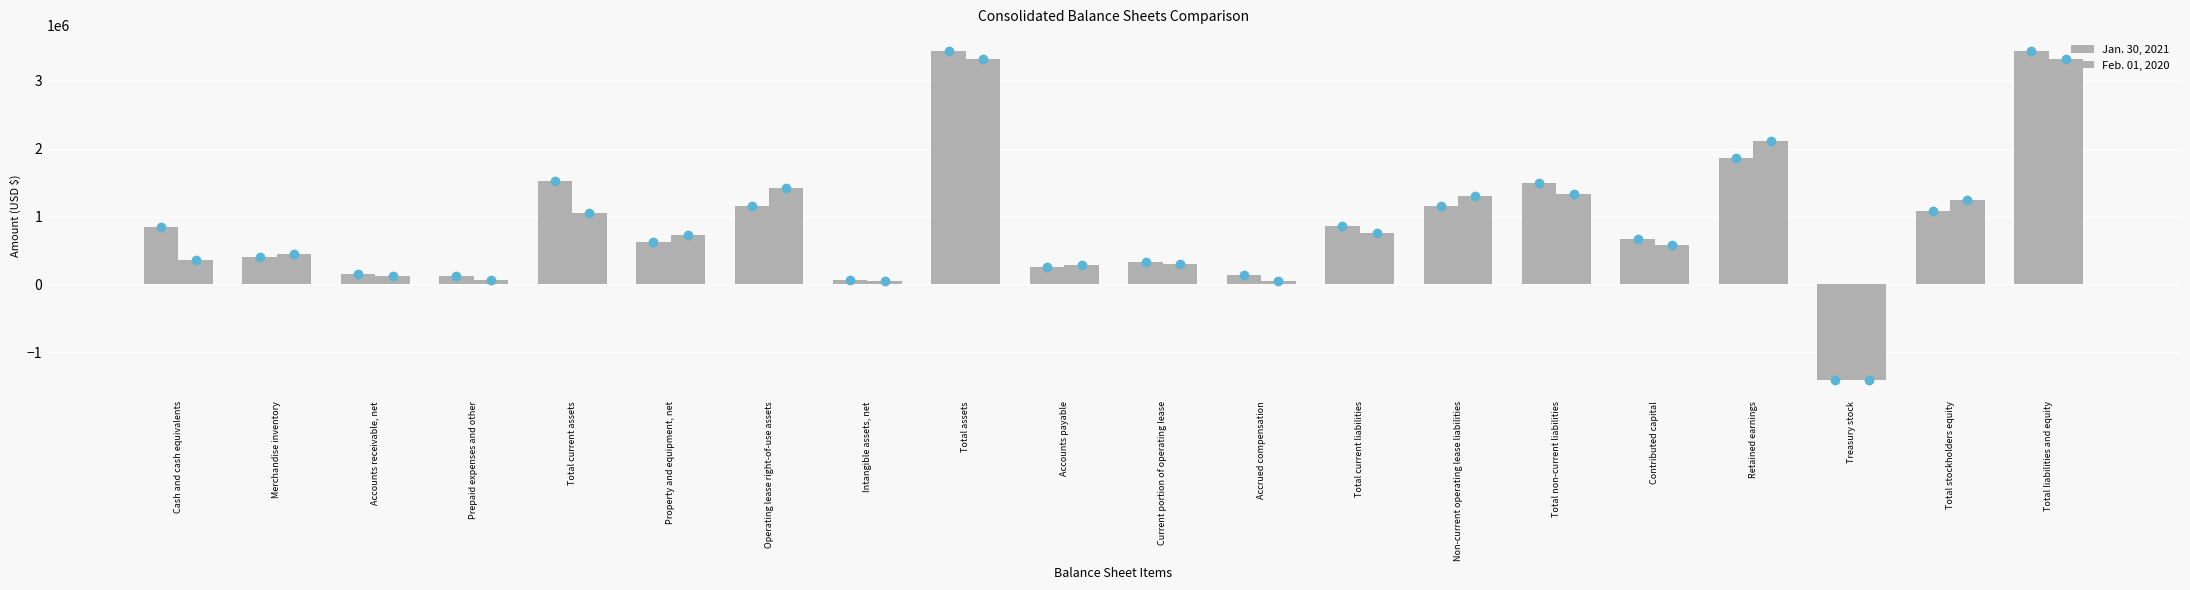

Are the bars grouped side by side (vs. stacked)?

Yes